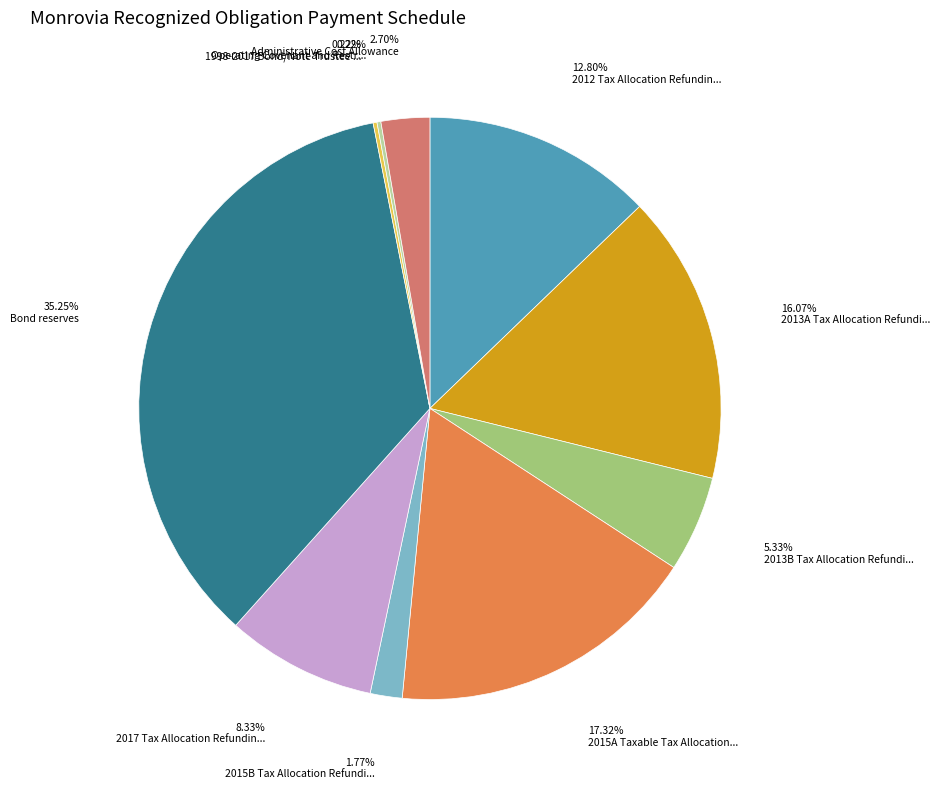

Does any single category account for the majority?

No